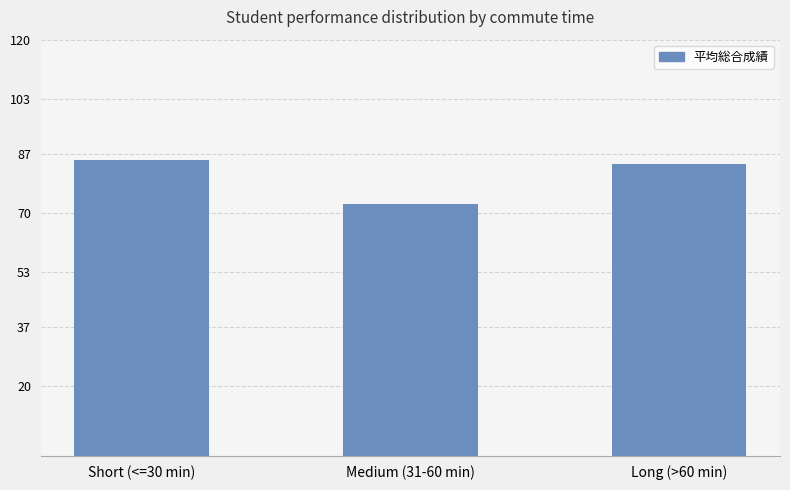

How many data points does each series have?

3